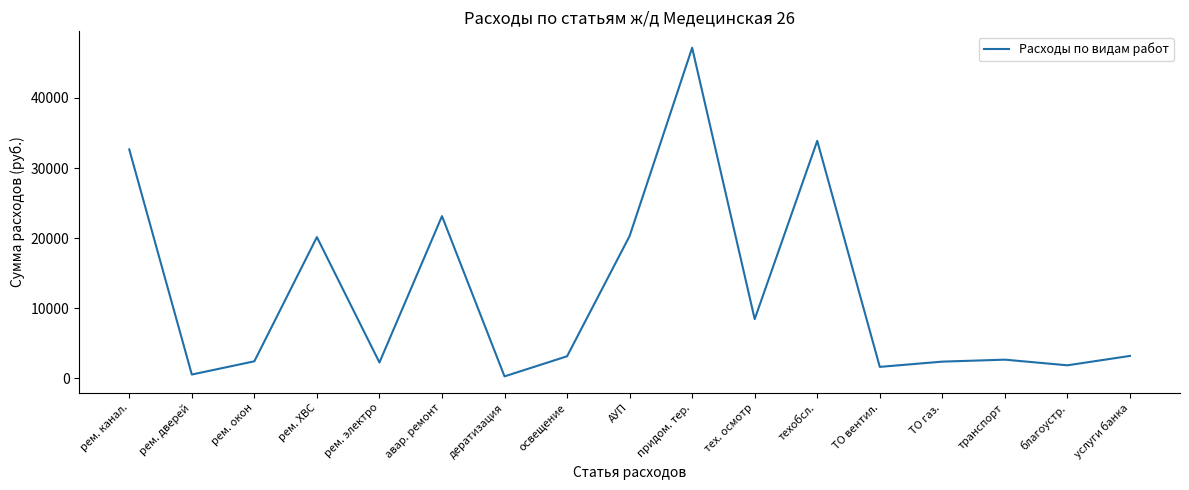

Which has a higher value, рем. электро or рем. дверей?

рем. электро